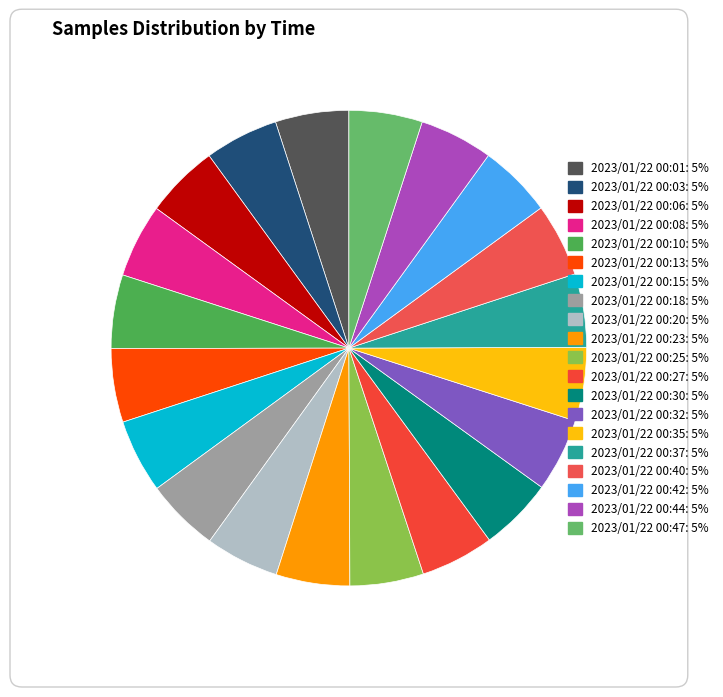

What is the largest slice in the pie chart?

2023/01/22 00:13